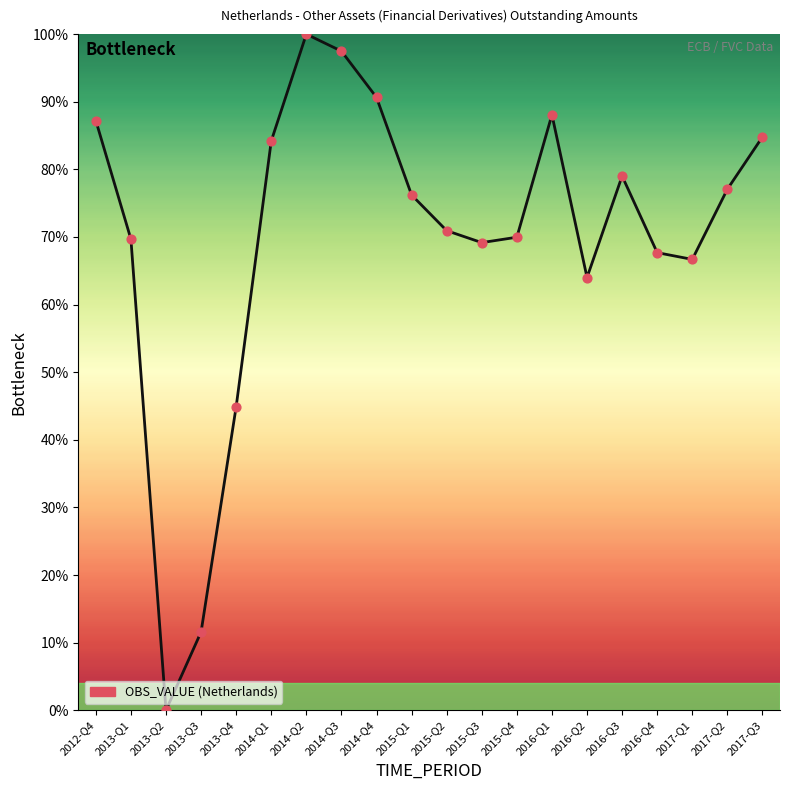

What is the change in value from 2014-Q3 to 2015-Q2?

-26.6